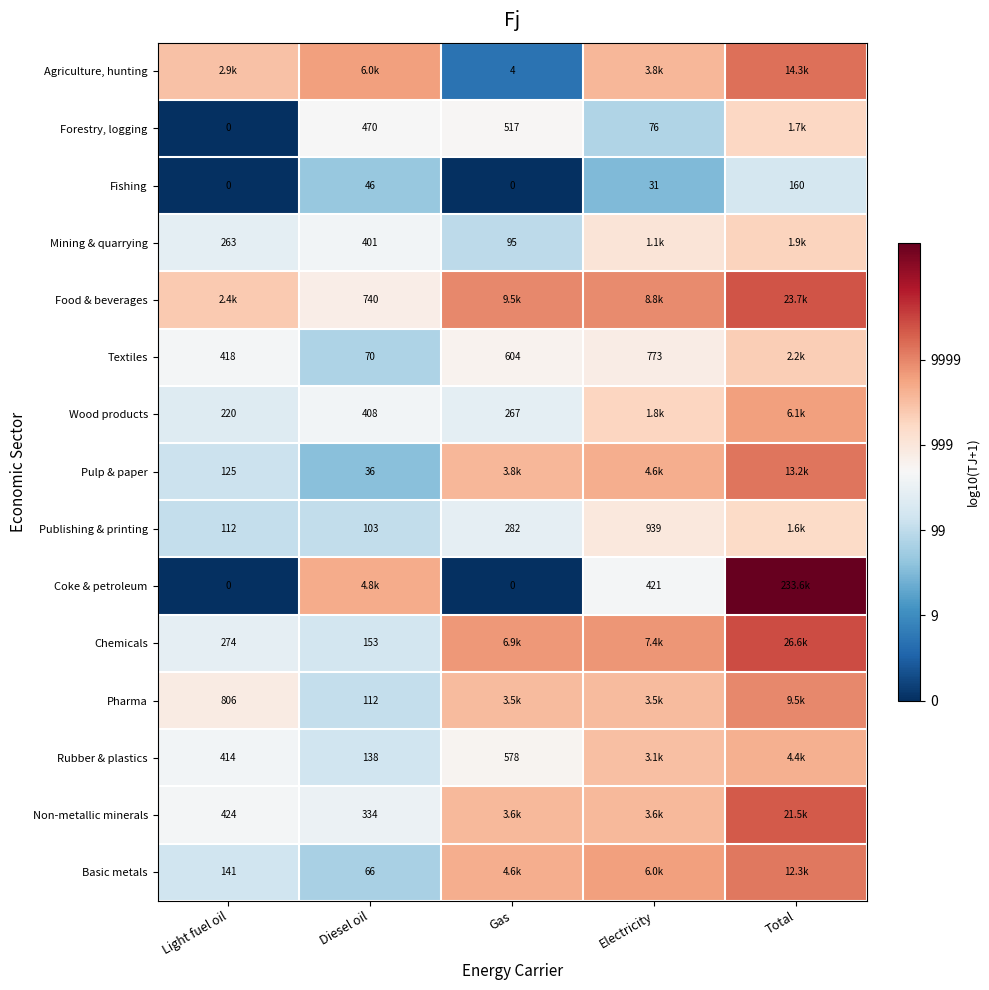

At Electricity, list the series in order from smallest to largest.

Fishing, Forestry, logging, Coke & petroleum, Textiles, Publishing & printing, Mining & quarrying, Wood products, Rubber & plastics, Pharma, Non-metallic minerals, Agriculture, hunting, Pulp & paper, Basic metals, Chemicals, Food & beverages